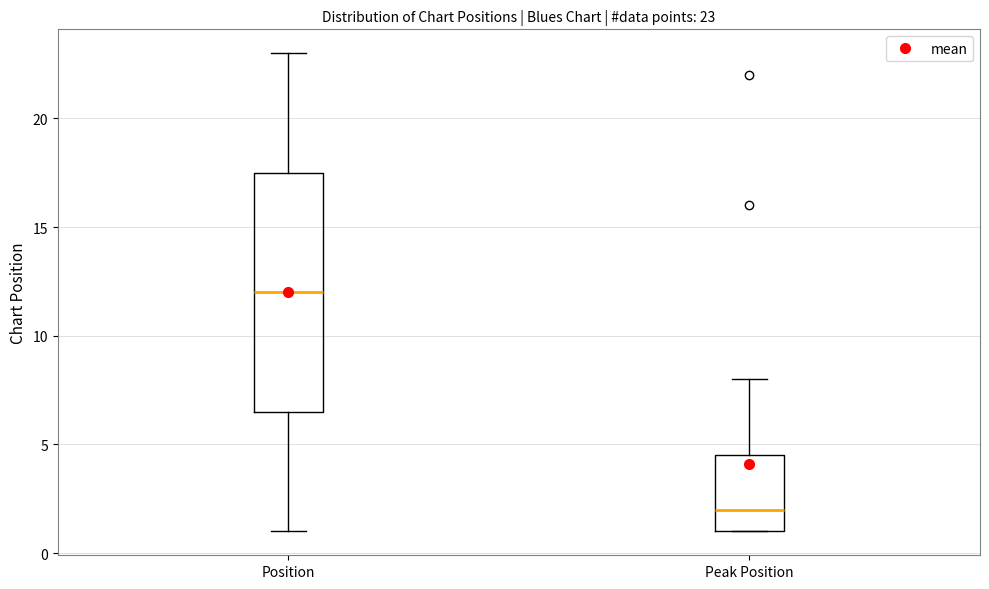

Which box's median line is the highest?

Position